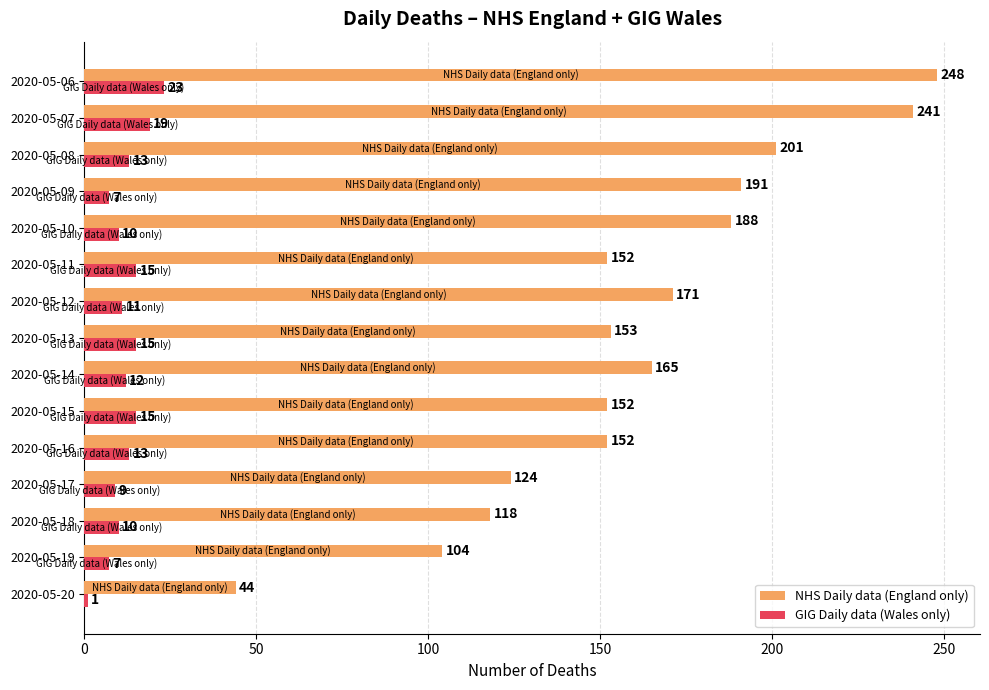

Read the GIG Daily data (Wales only) value at 2020-05-18, to the nearest 10.

10